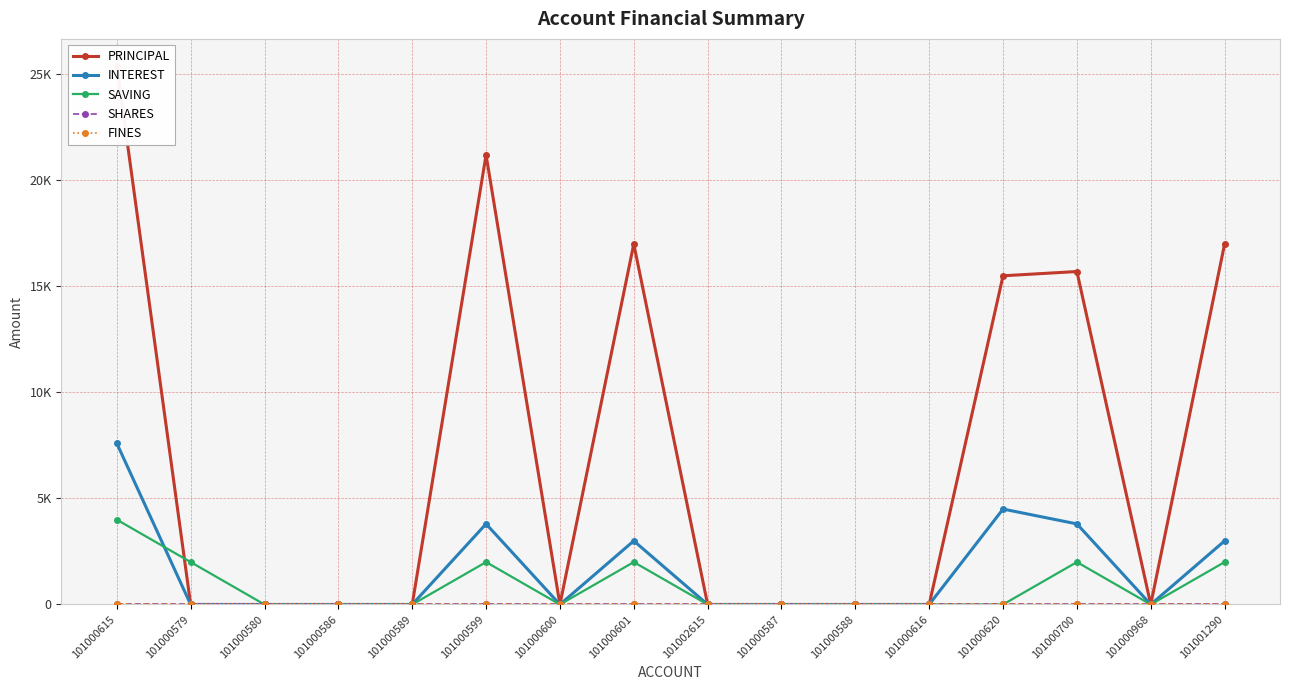

The value of INTEREST at 101000586 is 3613. True or false?

False